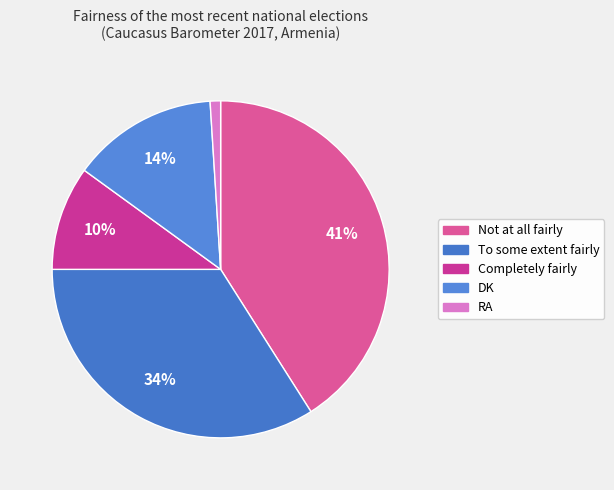

Rank the categories by value from highest to lowest.

Not at all fairly, To some extent fairly, DK, Completely fairly, RA